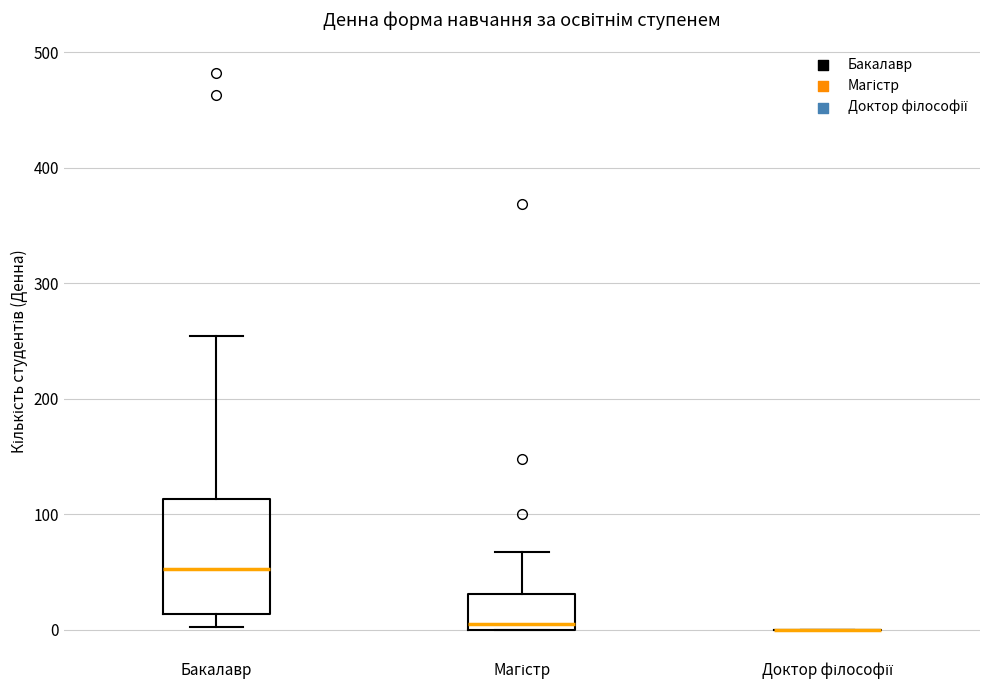

Comparing the boxes themselves (not the whiskers), which one is the tallest?

Бакалавр